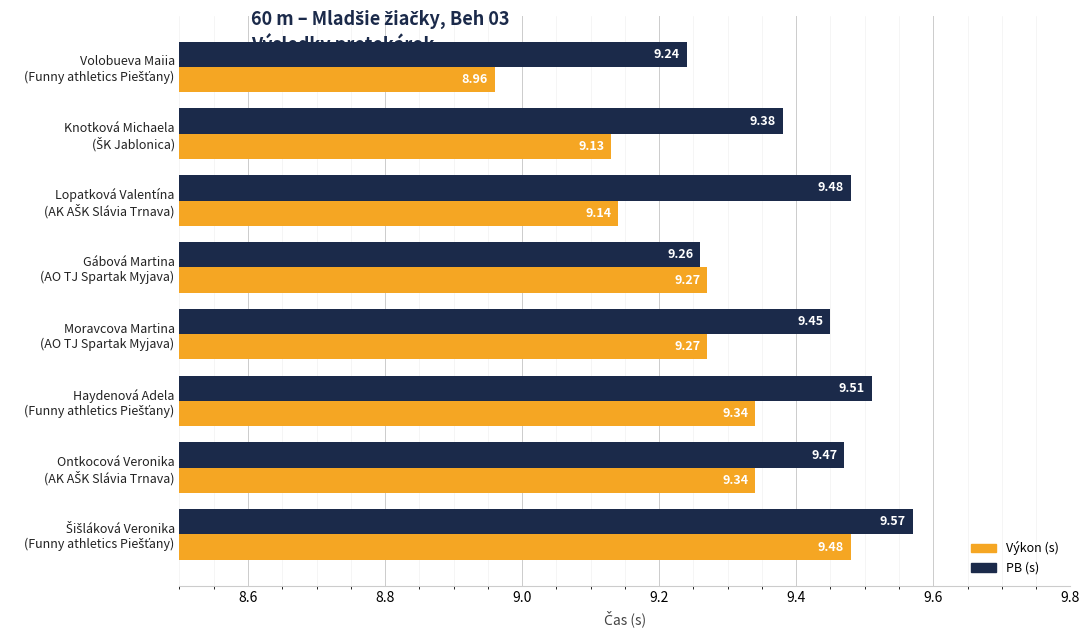

List the series in order of their peak value, highest first.

PB (s), Výkon (s)